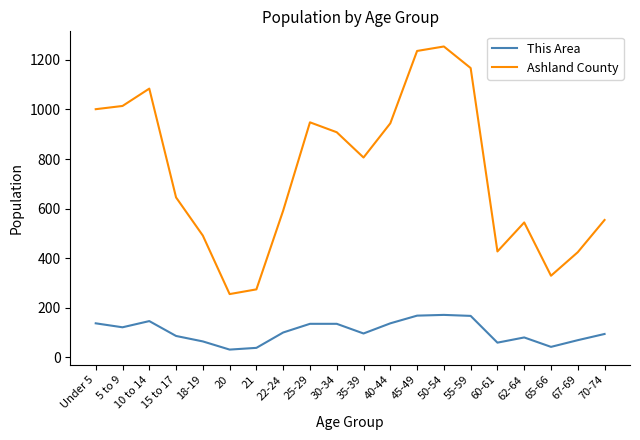

What is the sum of the This Area values at 22-24 and 55-59?

267